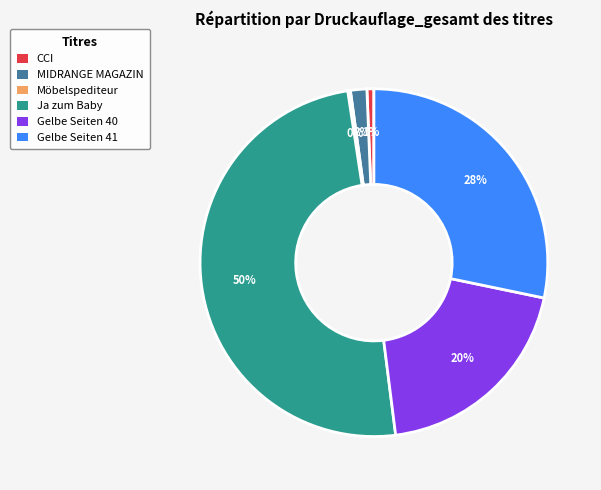

Which has a higher value, CCI or MIDRANGE MAGAZIN?

MIDRANGE MAGAZIN